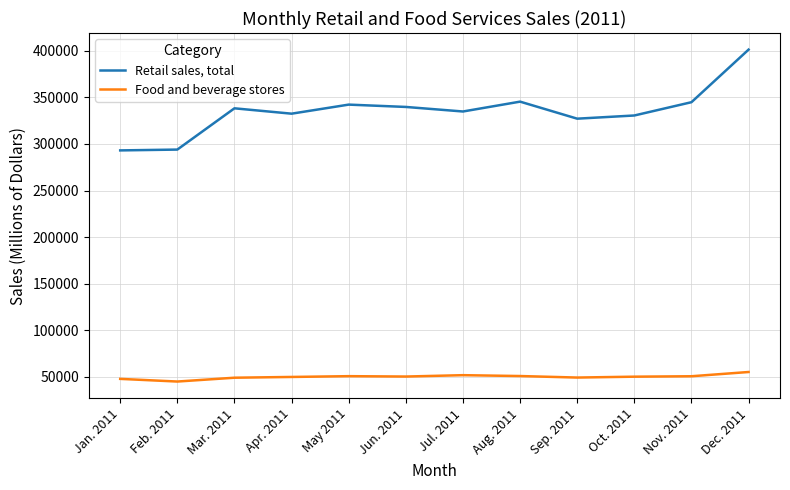

At which category does the chart reach its peak across all series?

Dec. 2011